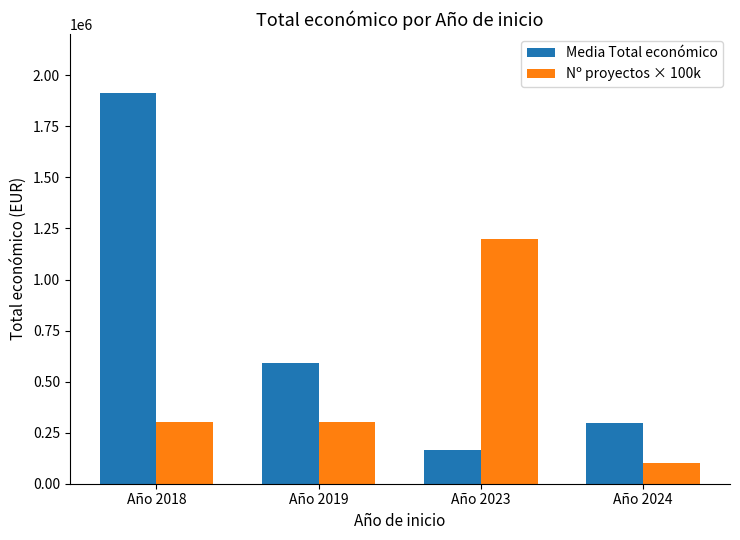

List the series in order of their overall mean, highest first.

Media Total económico, Nº proyectos × 100k